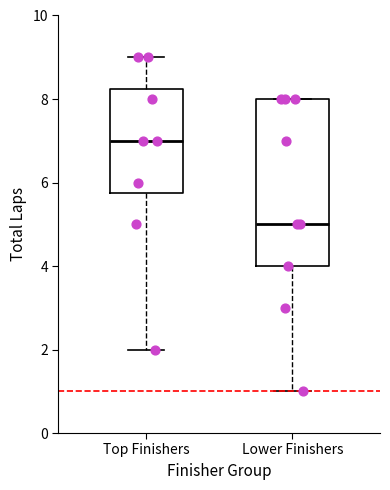

Reading left to right, read every box against the y-axis: the position of its median line, the range the box covers, and the ends of its whiskers. The values are not printed on the chart, so give them approximately, as read against the axis.

Top Finishers: median 7.0, box 5.8 to 8.2, whiskers 2.0 to 9.0
Lower Finishers: median 5.0, box 4.0 to 8.0, whiskers 1.0 to 8.0